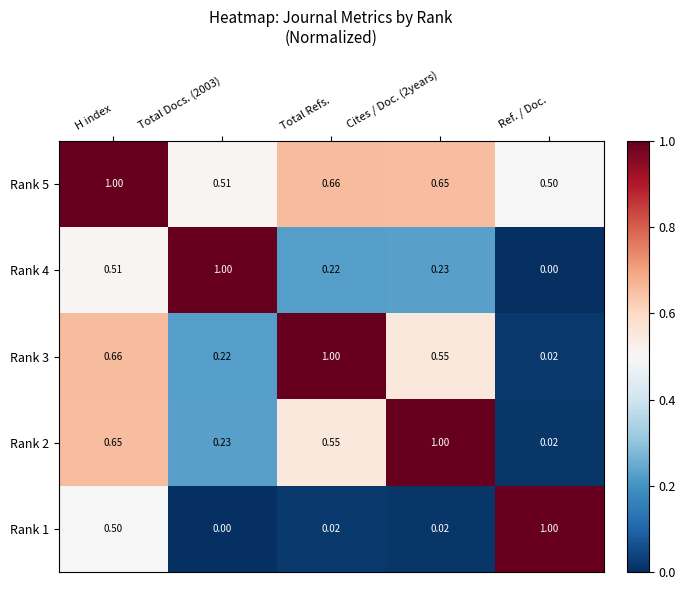

At which label does Rank 4 reach its minimum?

Ref. / Doc.